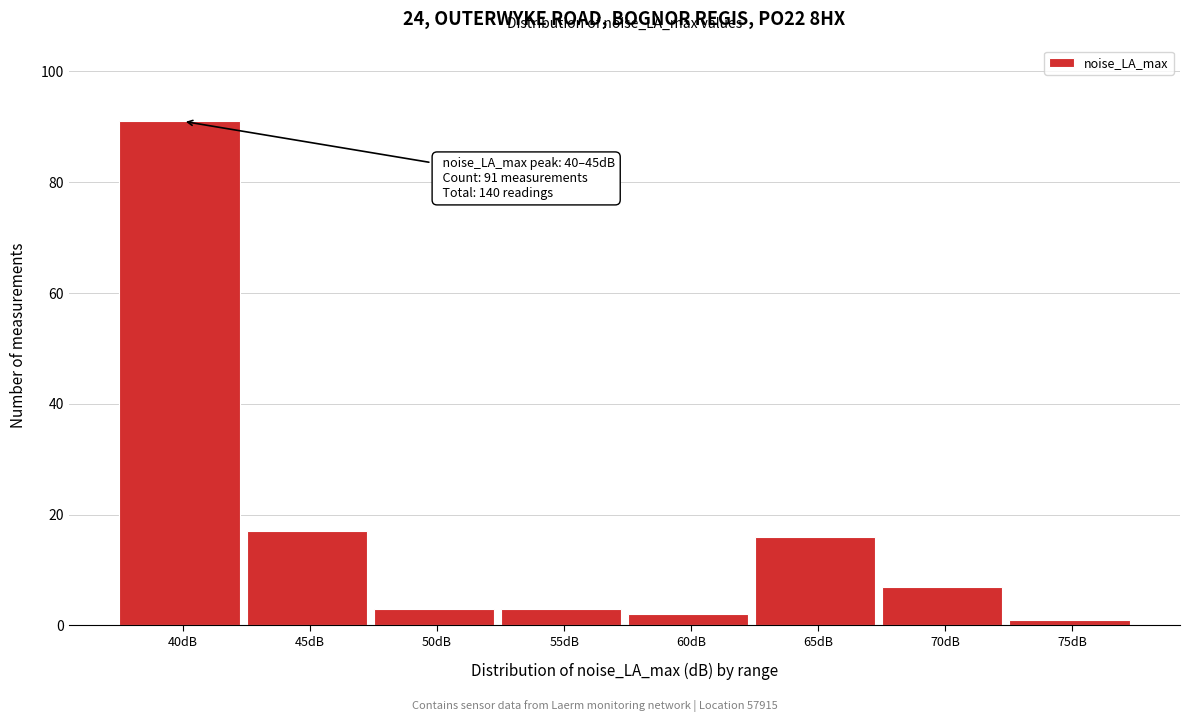

Reading left to right, transcribe all the data shown in this chart.

91	17	3	3	2	16	7	1